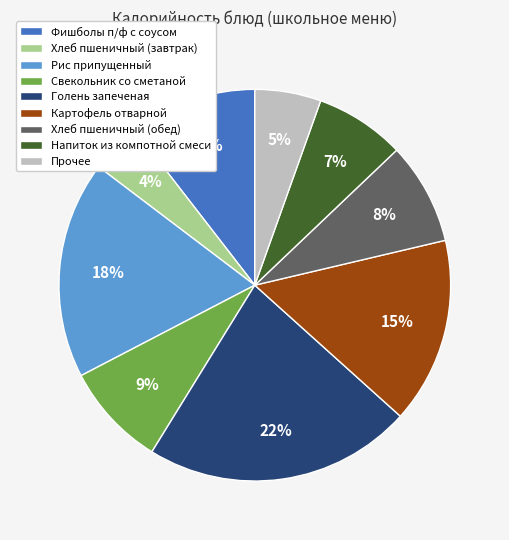

Count the number of slices in the pie.

9